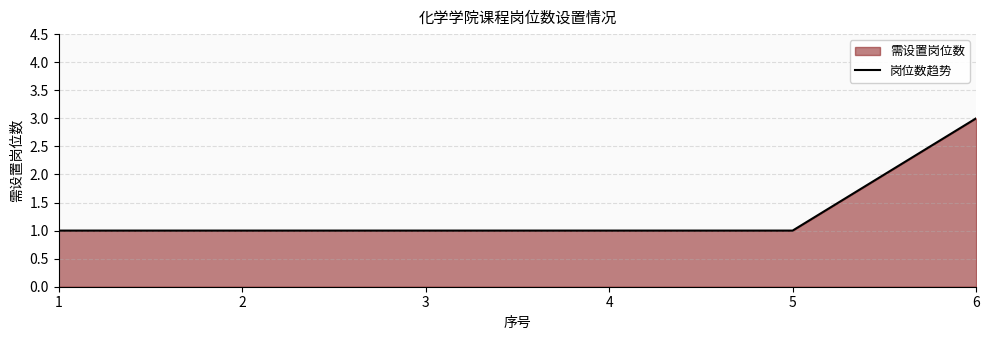

True or false: there are more than 2 points higher than both neighbors.

False